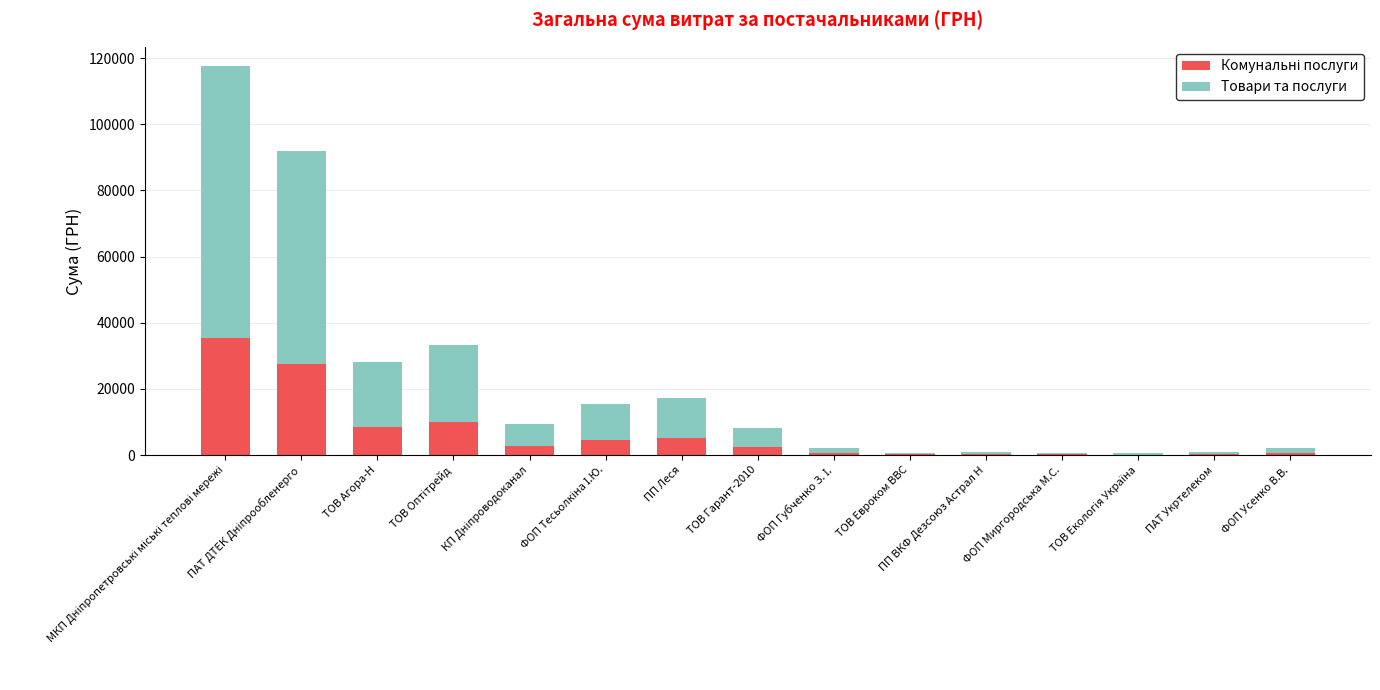

The Товари та послуги series shows 1223.3 at ПП ВКФ Дезсоюз Астрал Н. True or false?

False